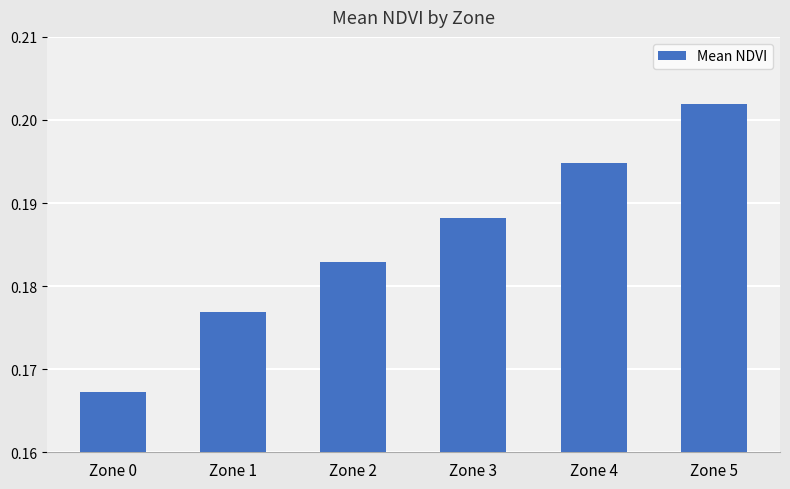

Rank the categories by value from highest to lowest.

Zone 5, Zone 4, Zone 3, Zone 2, Zone 1, Zone 0